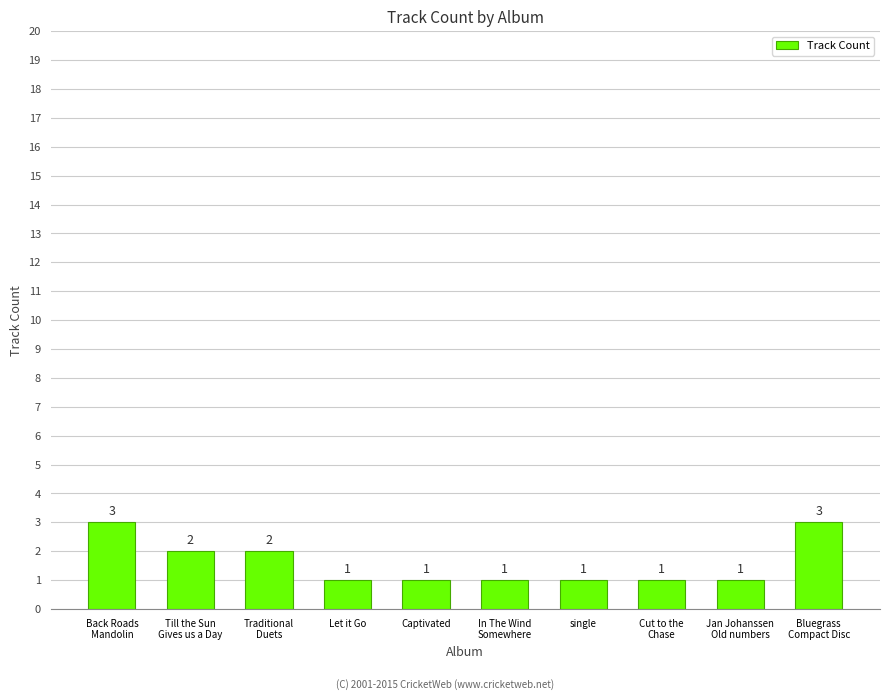

What is the label of the 7th bar from the right?

Let it Go